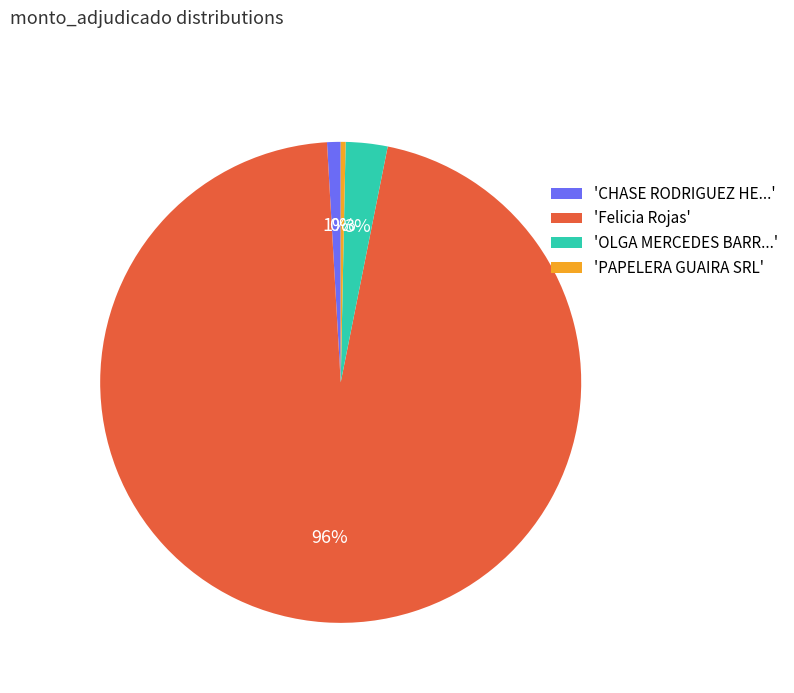

Count the number of slices in the pie.

4